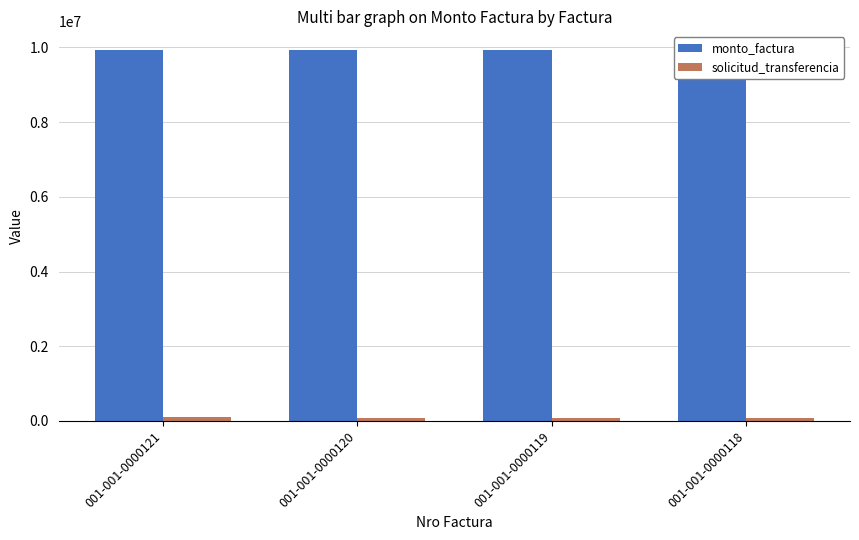

What are all the series names shown in the legend?

monto_factura, solicitud_transferencia